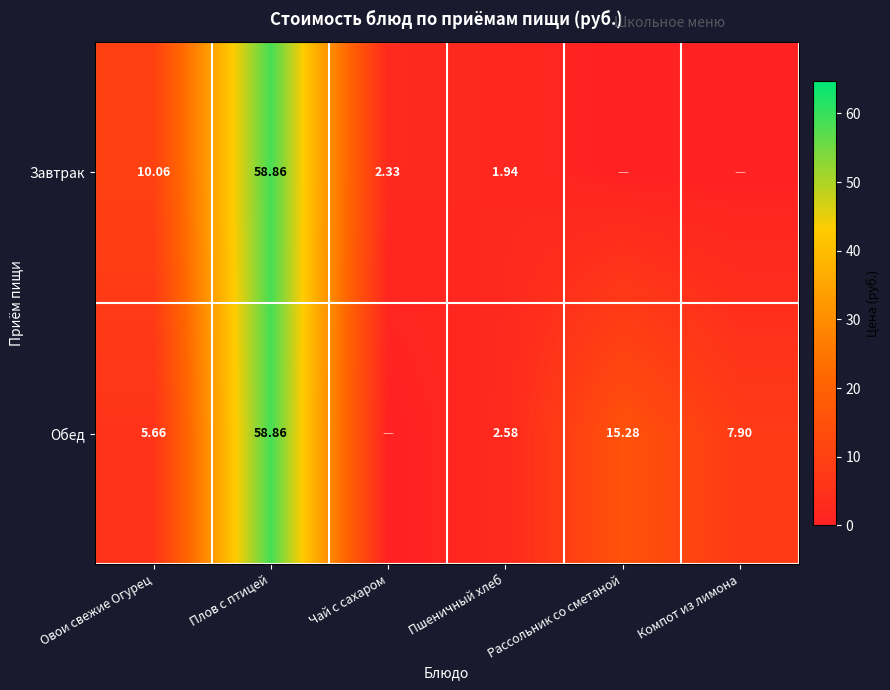

At Пшеничный хлеб, list the series in order from smallest to largest.

Завтрак, Обед